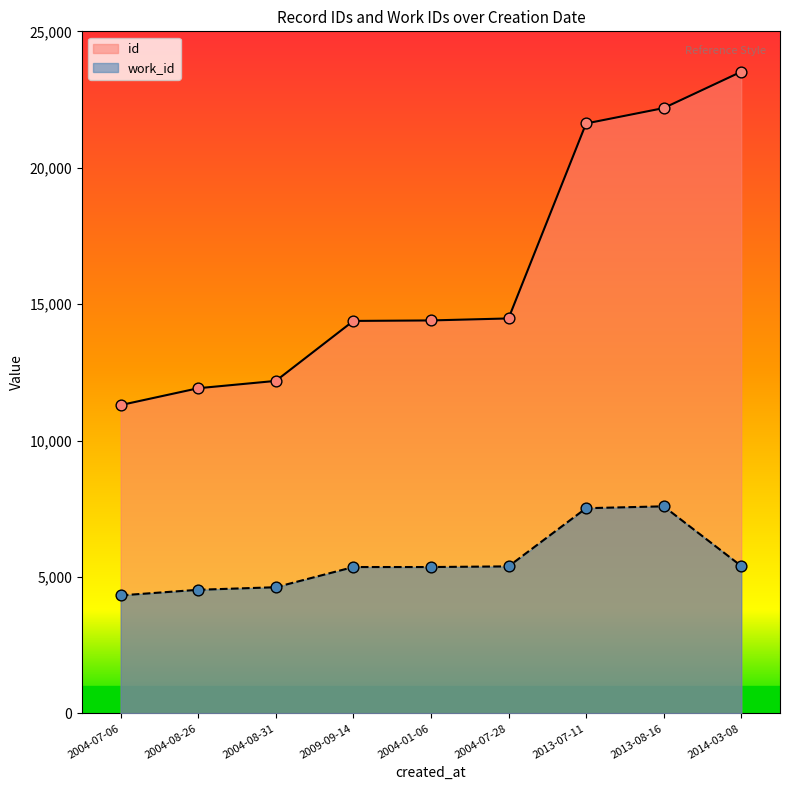

Which series has the largest total across all categories?

id